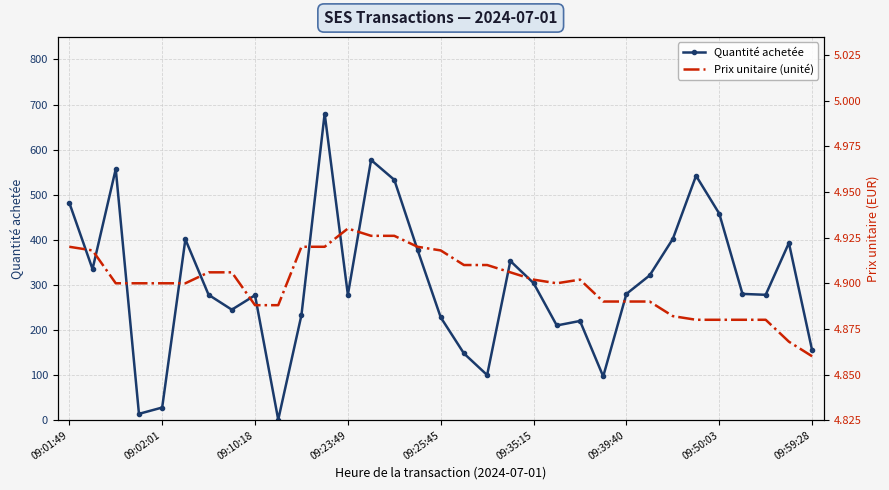

The value of Prix unitaire (unité) at 23 is 4.9. True or false?

True